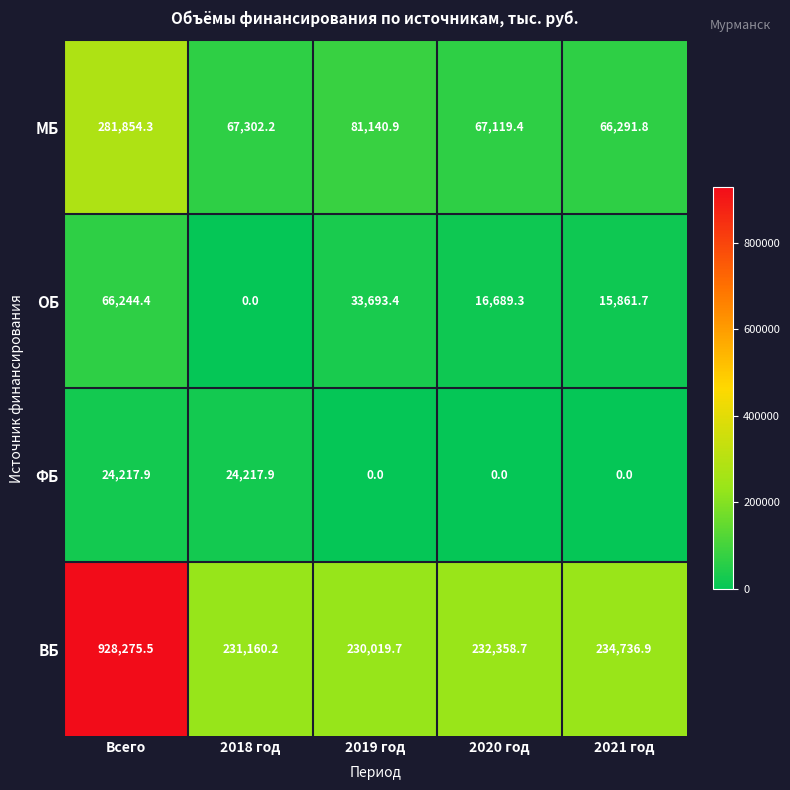

Which series has the largest total across all categories?

ВБ